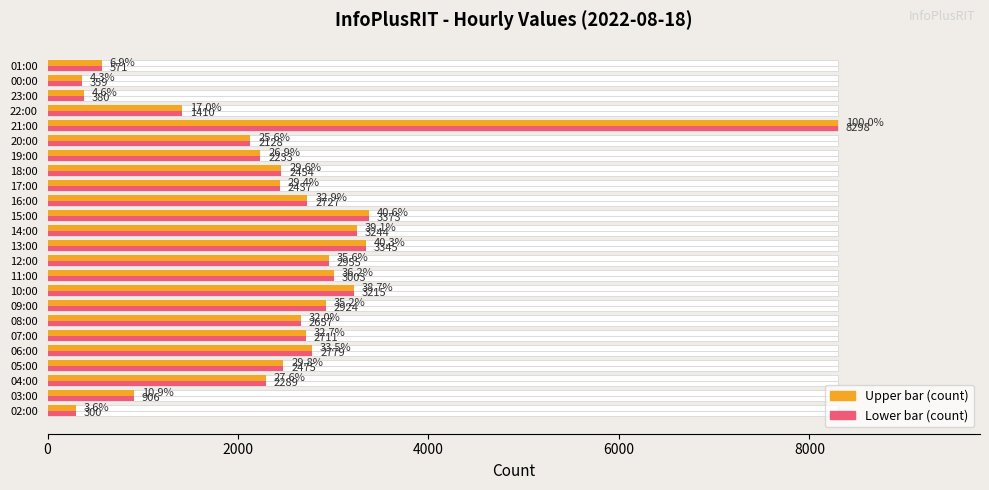

What is the maximum value for Value (upper)?

8298